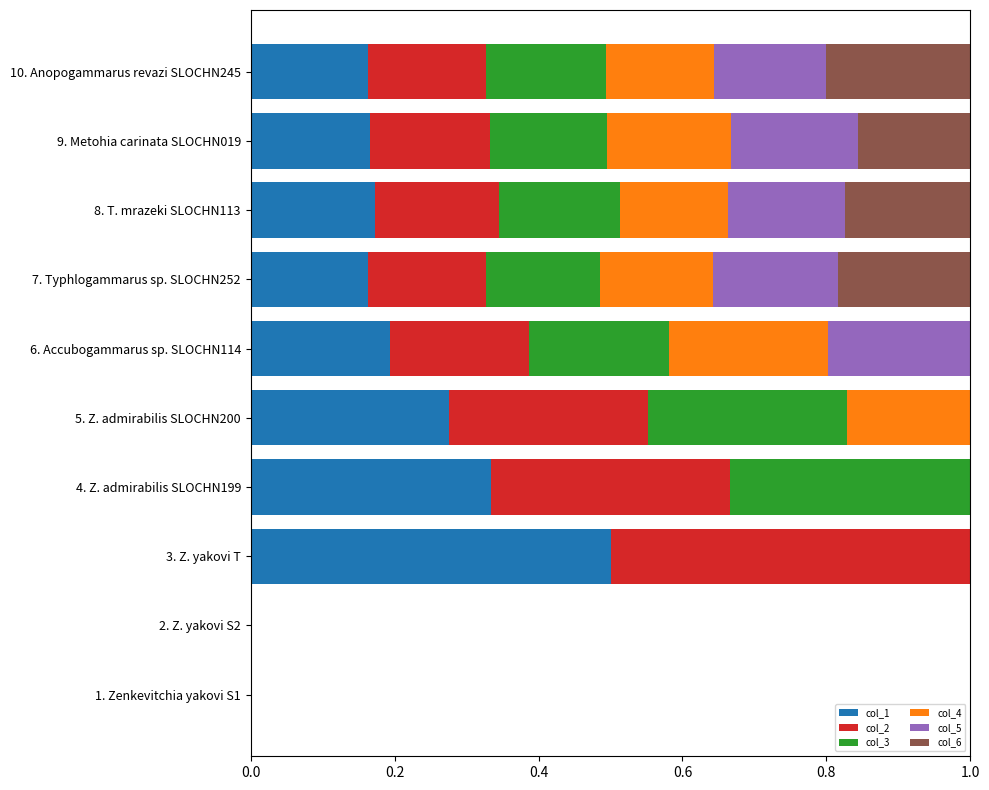

What is the total value across all series at 10. Anopogammarus revazi SLOCHN245?

1.0